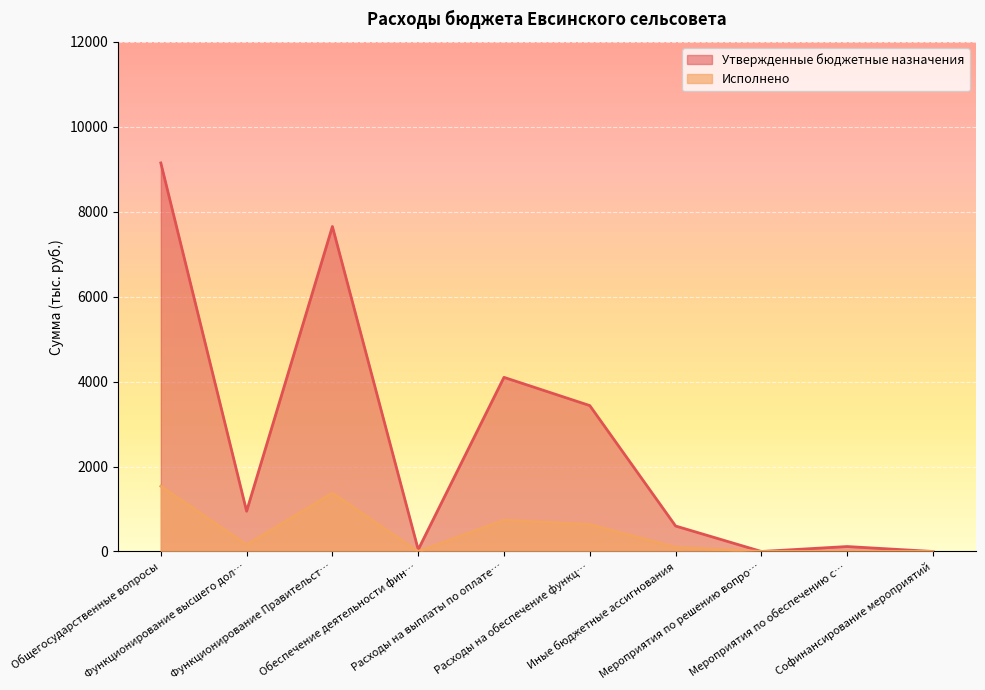

Where is Исполнено nearest to the value 768?

Расходы на выплаты по оплате…